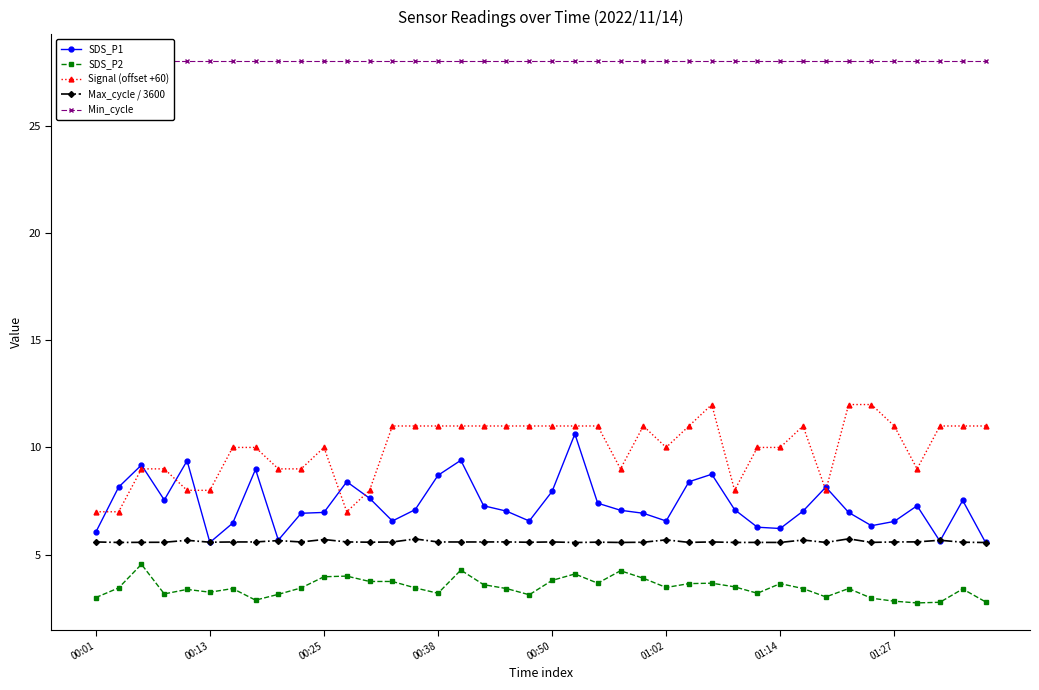

Reading left to right, list all the values displayed in this chart.

SDS_P1: 6.0	8.2	9.2	7.5	9.4	5.6	6.5	9.0	5.7	6.9	7.0	8.4	7.6	6.6	7.1	8.7	9.4	7.3	7.0	6.6	8.0	10.6	7.4	7.1	6.9	6.6	8.4	8.8	7.1	6.3	6.2	7.0	8.2	7.0	6.3	6.5	7.3	5.6	7.5	5.6
SDS_P2: 3.0	3.5	4.5	3.2	3.4	3.2	3.4	2.9	3.1	3.5	4.0	4.0	3.8	3.8	3.5	3.2	4.3	3.6	3.4	3.1	3.8	4.1	3.7	4.2	3.9	3.5	3.6	3.7	3.5	3.2	3.6	3.4	3.0	3.4	3.0	2.8	2.8	2.8	3.4	2.8
Signal (offset +60): 7.0	7.0	9.0	9.0	8.0	8.0	10.0	10.0	9.0	9.0	10.0	7.0	8.0	11.0	11.0	11.0	11.0	11.0	11.0	11.0	11.0	11.0	11.0	9.0	11.0	10.0	11.0	12.0	8.0	10.0	10.0	11.0	8.0	12.0	12.0	11.0	9.0	11.0	11.0	11.0
Max_cycle / 3600: 5.6	5.6	5.6	5.6	5.7	5.6	5.6	5.6	5.7	5.6	5.7	5.6	5.6	5.6	5.7	5.6	5.6	5.6	5.6	5.6	5.6	5.6	5.6	5.6	5.6	5.7	5.6	5.6	5.6	5.6	5.6	5.7	5.6	5.7	5.6	5.6	5.6	5.7	5.6	5.6
Min_cycle: 28.0	28.0	28.0	28.0	28.0	28.0	28.0	28.0	28.0	28.0	28.0	28.0	28.0	28.0	28.0	28.0	28.0	28.0	28.0	28.0	28.0	28.0	28.0	28.0	28.0	28.0	28.0	28.0	28.0	28.0	28.0	28.0	28.0	28.0	28.0	28.0	28.0	28.0	28.0	28.0